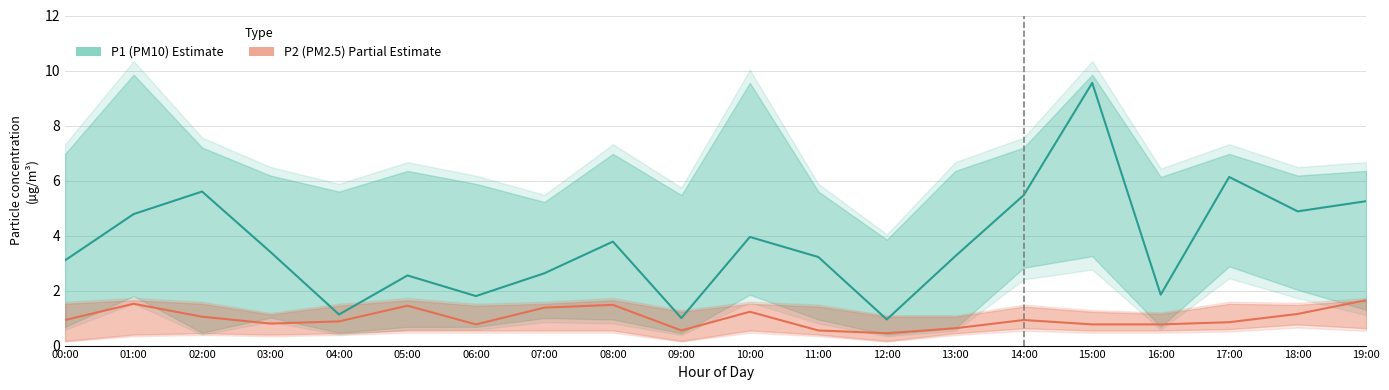

Rank the series at 01:00 from highest to lowest value.

P1 (PM10), P2 (PM2.5)